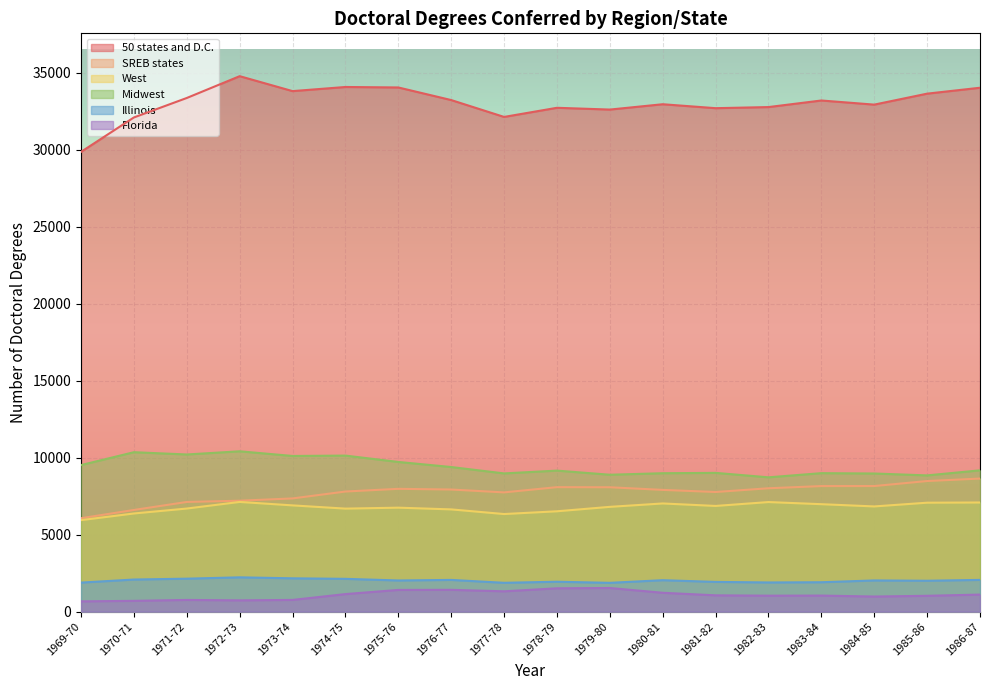

Does the chart display data point markers on the line(s)?

No